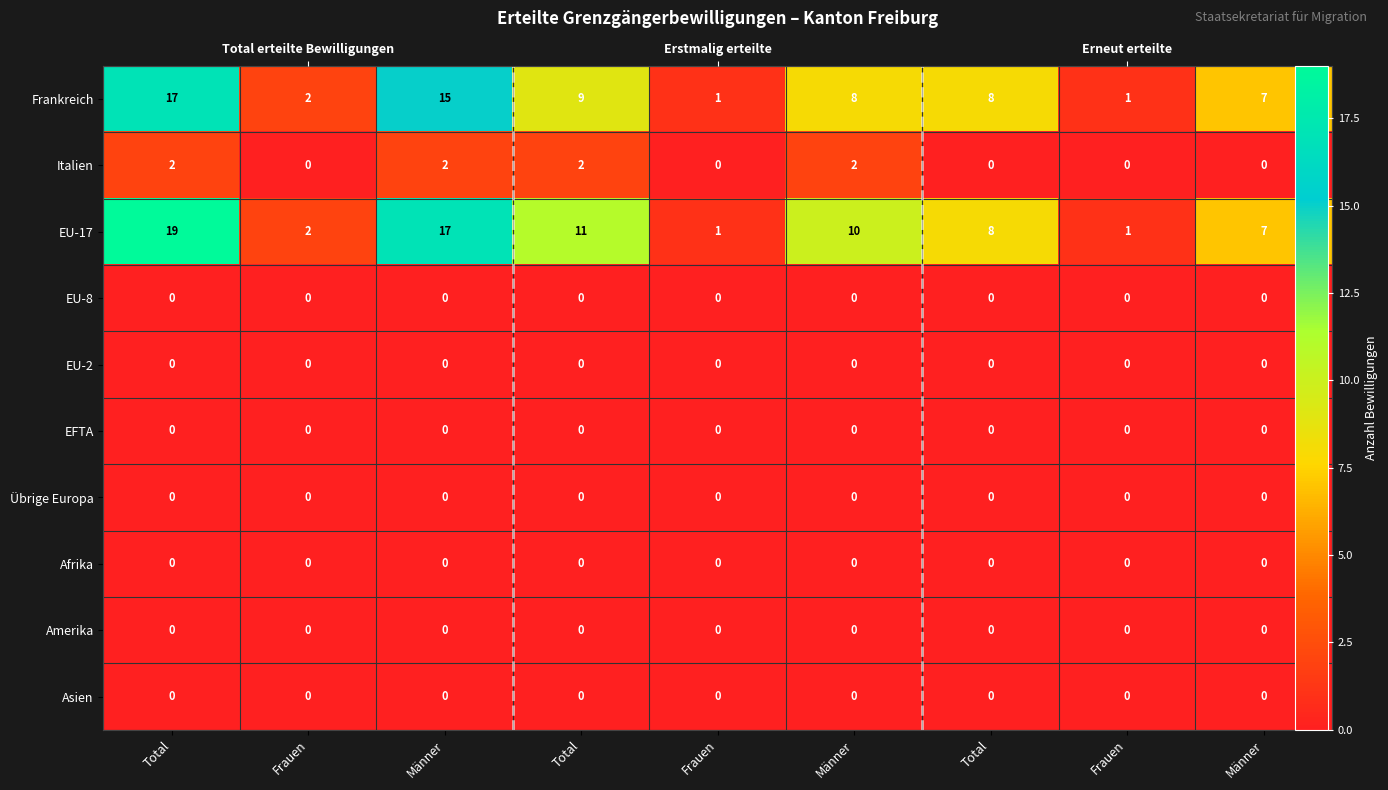

Which series changed the most between Total and Männer?

Frankreich